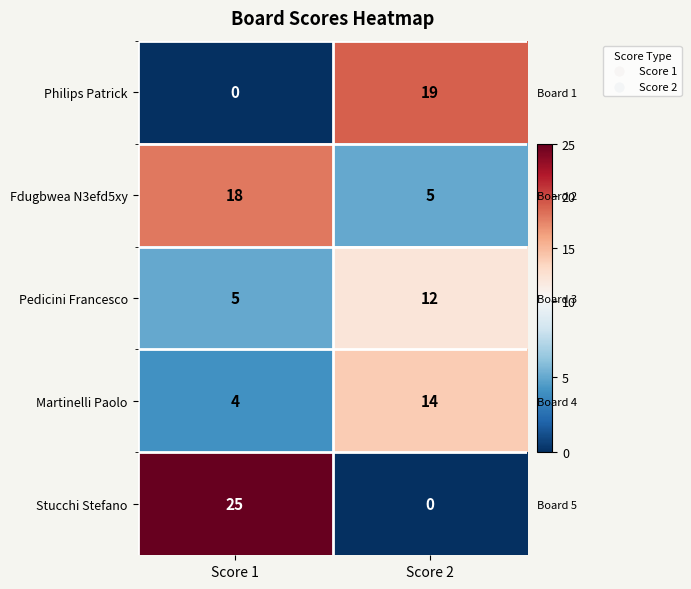

At which label is Philips Patrick closest to 9?

Score 1